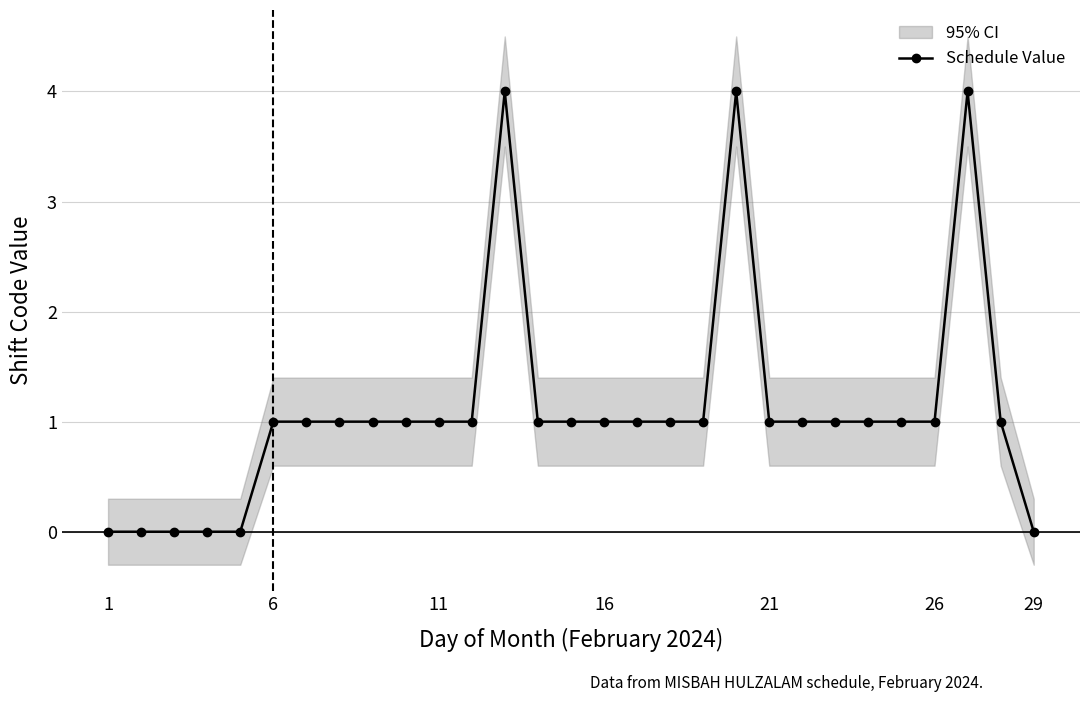

What is the difference between the maximum and minimum values?

4